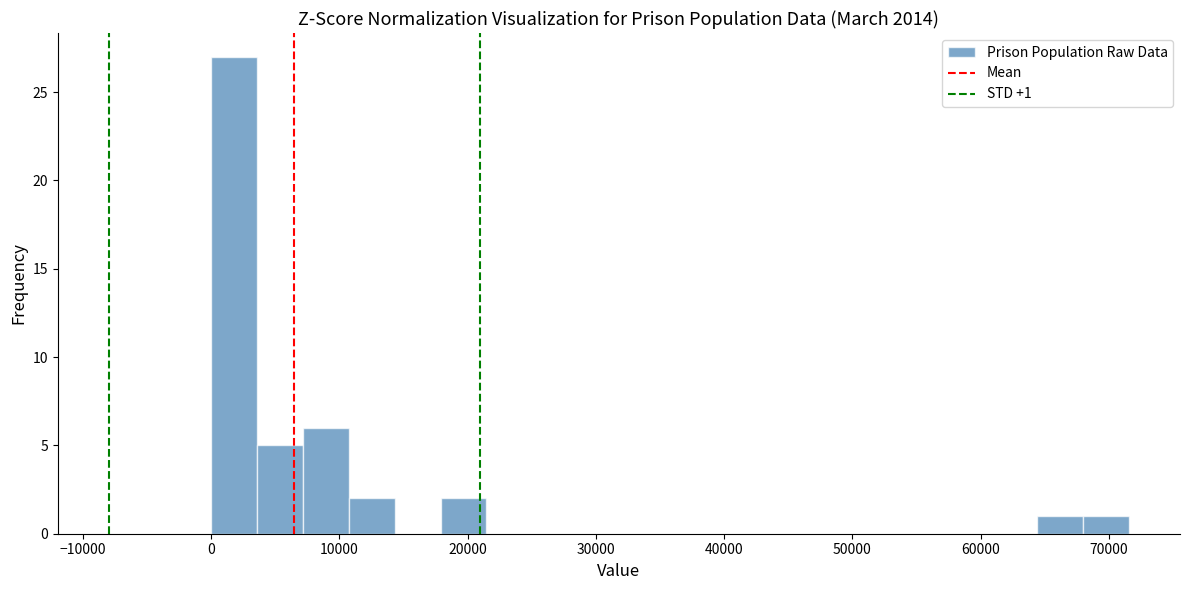

Around what value on the x-axis is the tallest bar? Give the approximate position of its centre, as read against the axis.

2000